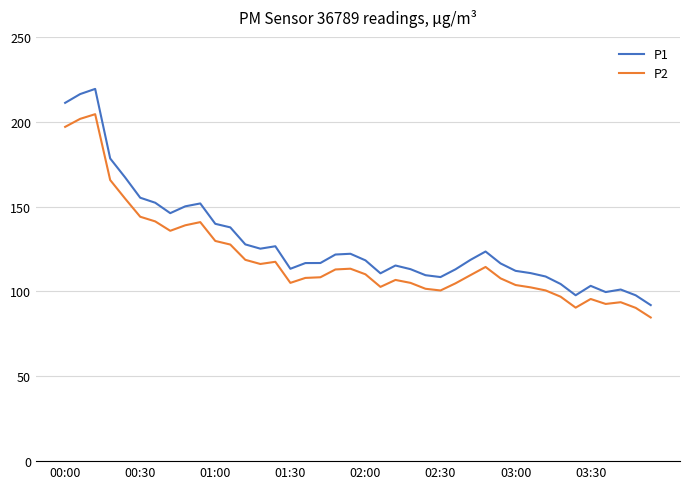

True or false: P1 and P2 intersect in this chart.

False